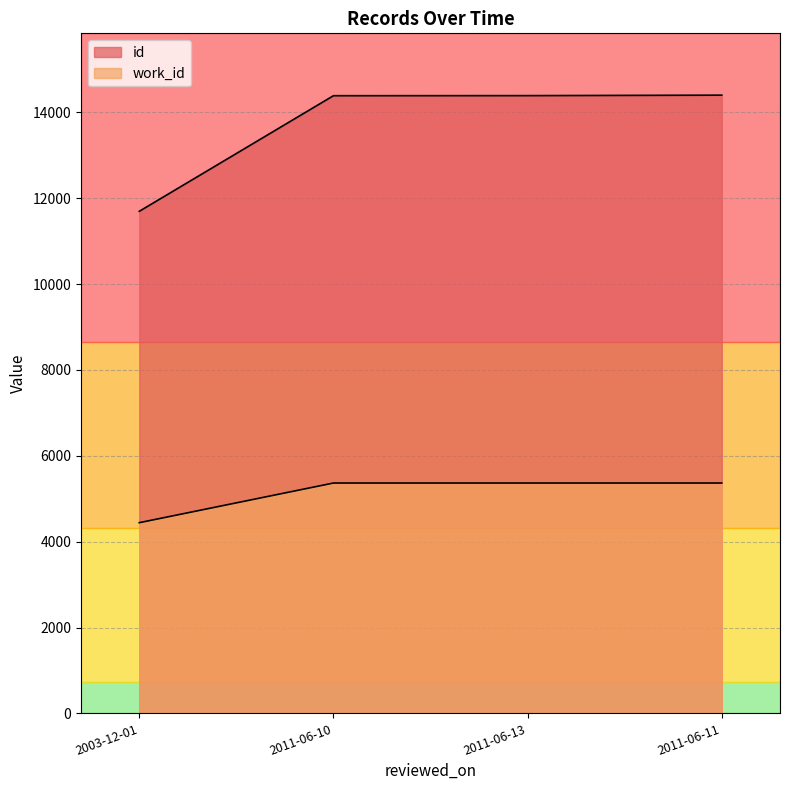

What is the difference between the maximum and minimum values in the id series?

2706